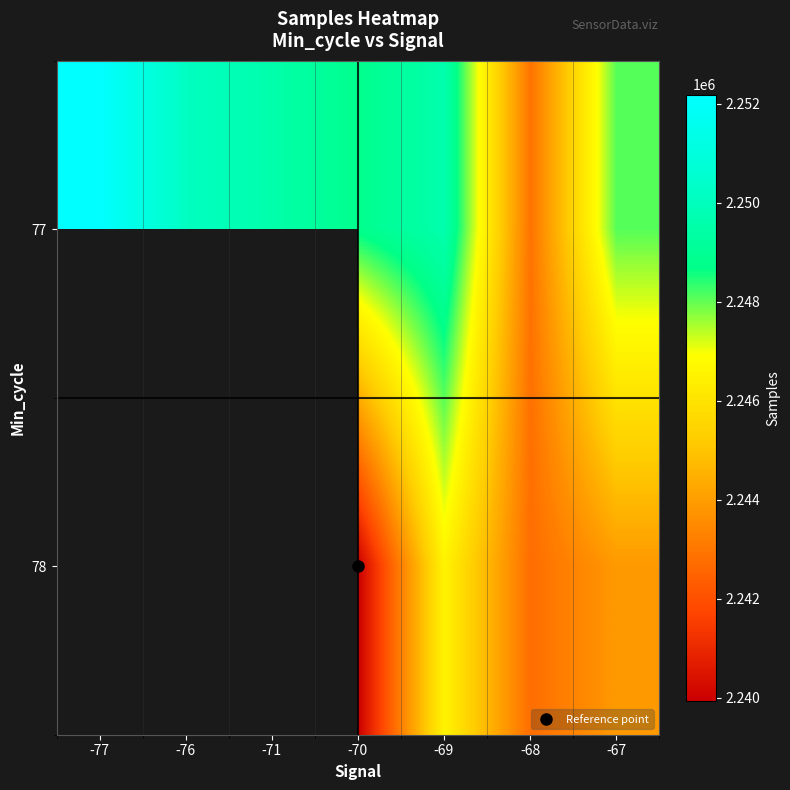

List the labels in order of 77 value, largest first.

-77, -76, -69, -71, -70, -67, -68